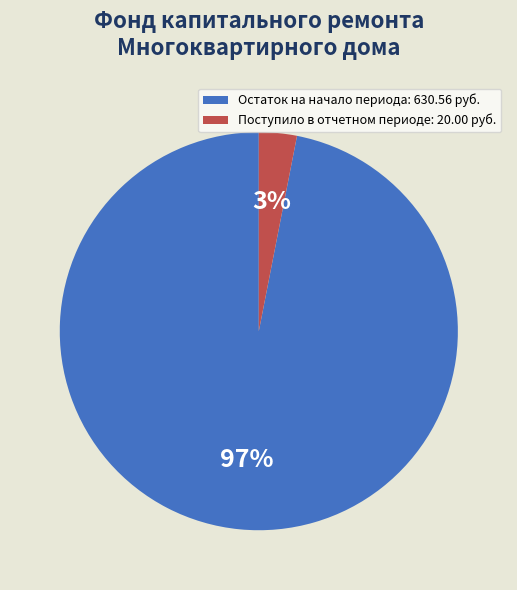

True or false: Остаток на начало периода: 630.56 руб. accounts for 97% of the total.

True